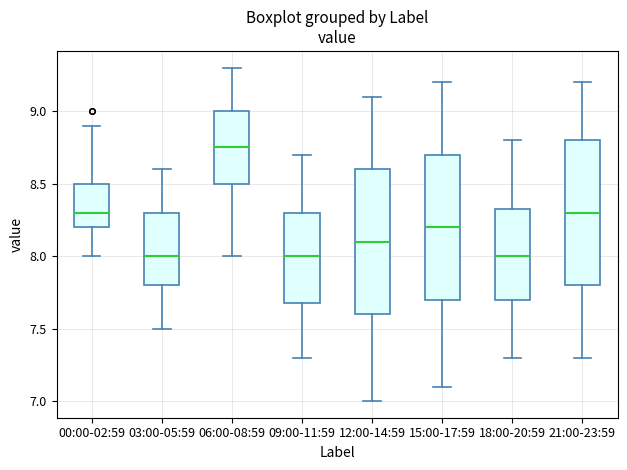

Reading left to right, read every box against the y-axis: the position of its median line, the range the box covers, and the ends of its whiskers. The values are not printed on the chart, so give them approximately, as read against the axis.

00:00-02:59: median 8.30, box 8.20 to 8.50, whiskers 8.00 to 8.90
03:00-05:59: median 8.00, box 7.80 to 8.30, whiskers 7.50 to 8.60
06:00-08:59: median 8.75, box 8.50 to 9.00, whiskers 8.00 to 9.30
09:00-11:59: median 8.00, box 7.70 to 8.30, whiskers 7.30 to 8.70
12:00-14:59: median 8.10, box 7.60 to 8.60, whiskers 7.00 to 9.10
15:00-17:59: median 8.20, box 7.70 to 8.70, whiskers 7.10 to 9.20
18:00-20:59: median 8.00, box 7.70 to 8.35, whiskers 7.30 to 8.80
21:00-23:59: median 8.30, box 7.80 to 8.80, whiskers 7.30 to 9.20